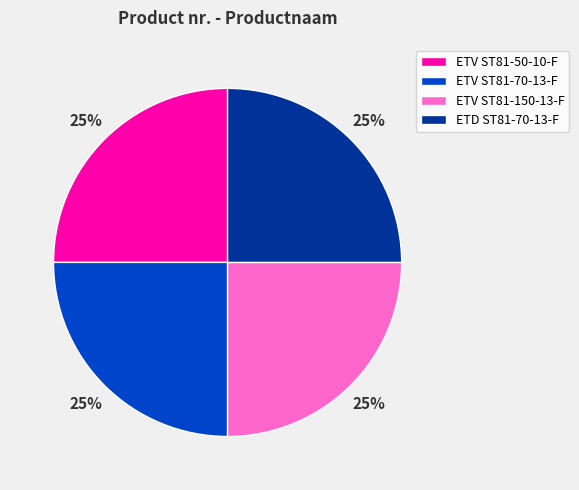

True or false: ETD ST81-70-13-F accounts for 13% of the total.

False